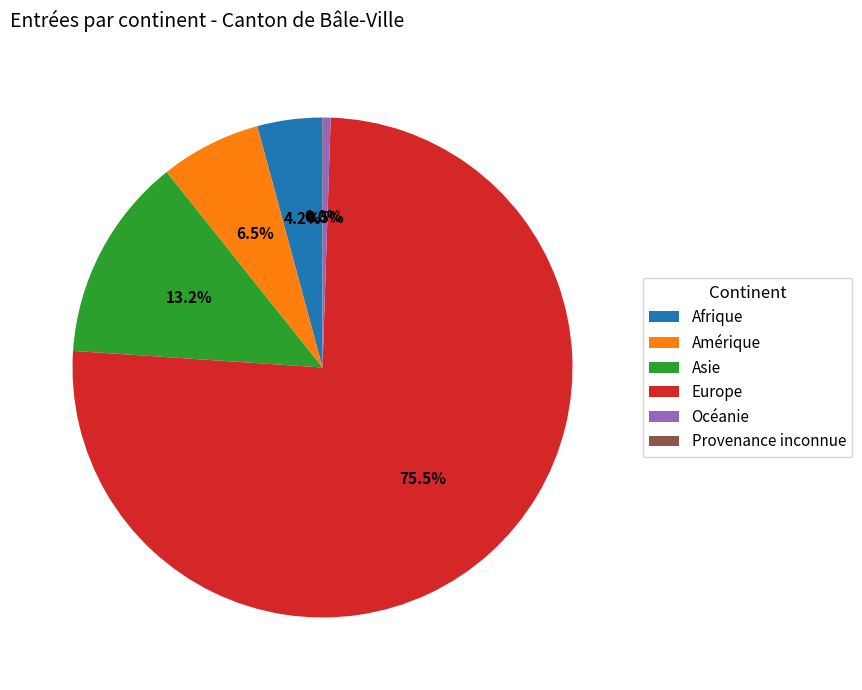

Which has a higher value, Amérique or Europe?

Europe